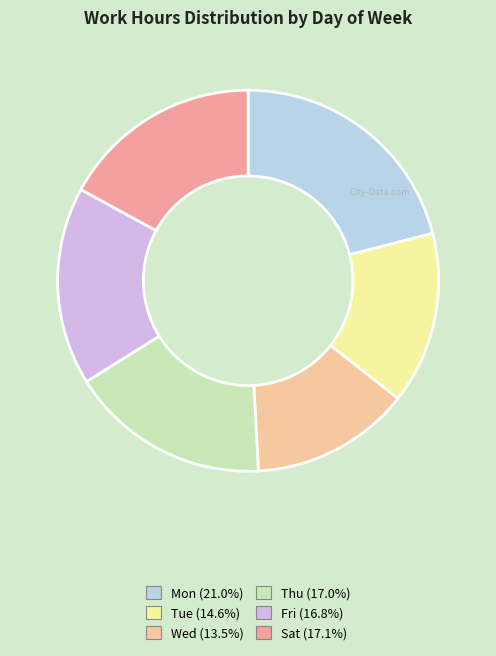

True or false: Mon accounts for 8% of the total.

False